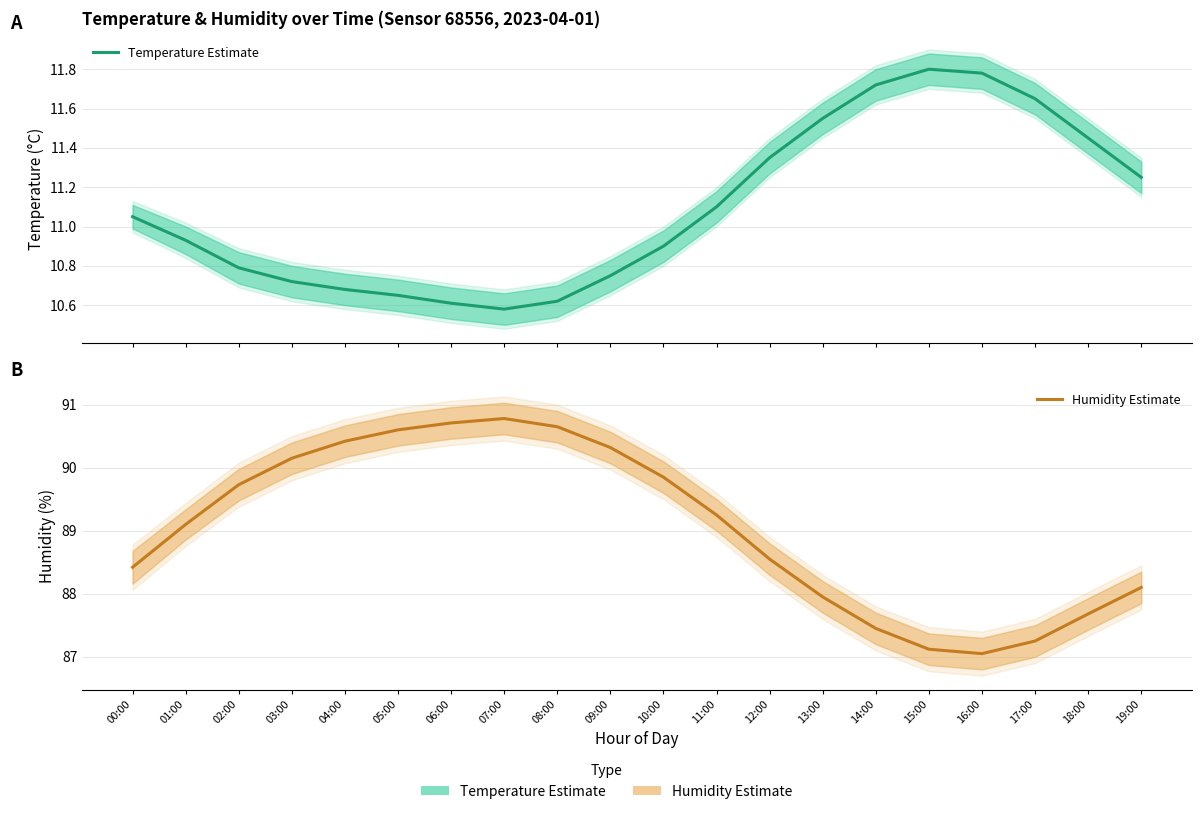

Reading left to right, what are all the values shown in this chart?

Temperature Estimate: 00:00=11.1	01:00=10.9	02:00=10.8	03:00=10.7	04:00=10.7	05:00=10.7	06:00=10.6	07:00=10.6	08:00=10.6	09:00=10.8	10:00=10.9	11:00=11.1	12:00=11.3	13:00=11.6	14:00=11.7	15:00=11.8	16:00=11.8	17:00=11.7	18:00=11.4	19:00=11.2
Humidity Estimate: 00:00=88.4	01:00=89.1	02:00=89.7	03:00=90.2	04:00=90.4	05:00=90.6	06:00=90.7	07:00=90.8	08:00=90.7	09:00=90.3	10:00=89.8	11:00=89.2	12:00=88.5	13:00=88.0	14:00=87.5	15:00=87.1	16:00=87.0	17:00=87.2	18:00=87.7	19:00=88.1